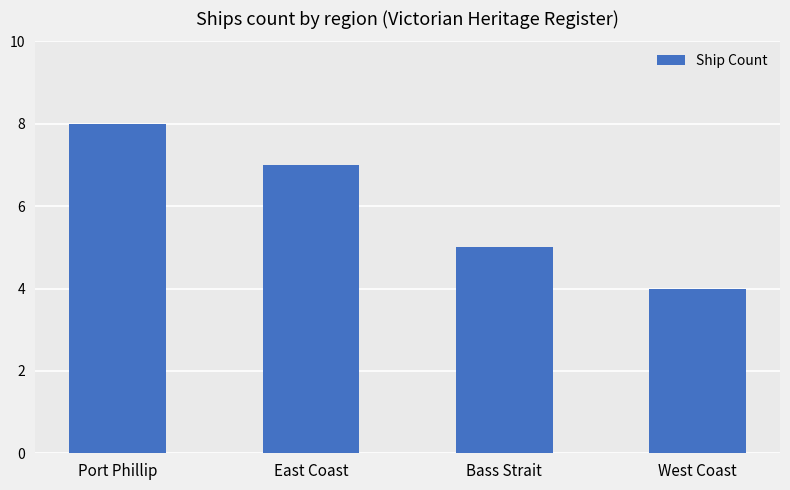

Rank the categories by value from lowest to highest.

West Coast, Bass Strait, East Coast, Port Phillip